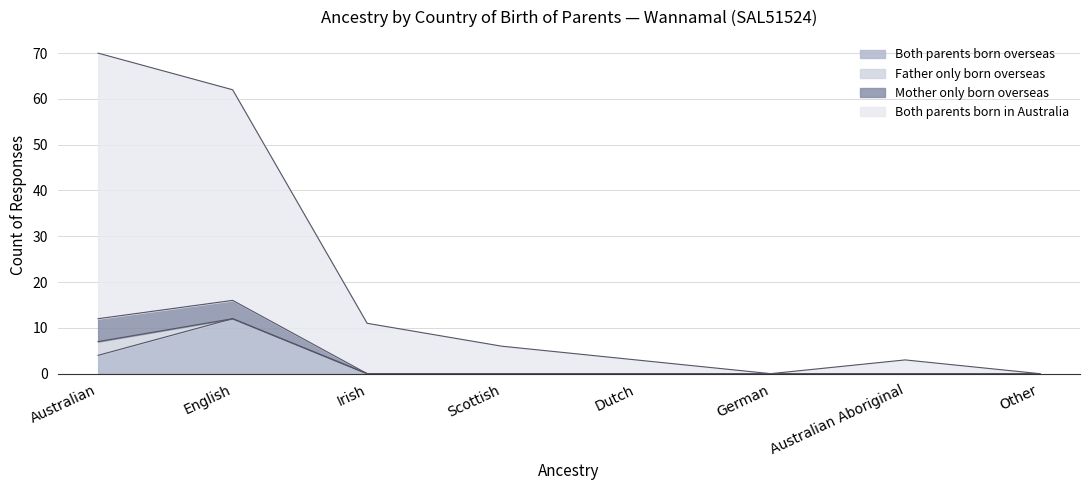

At which category is the sum across all series the highest?

Australian